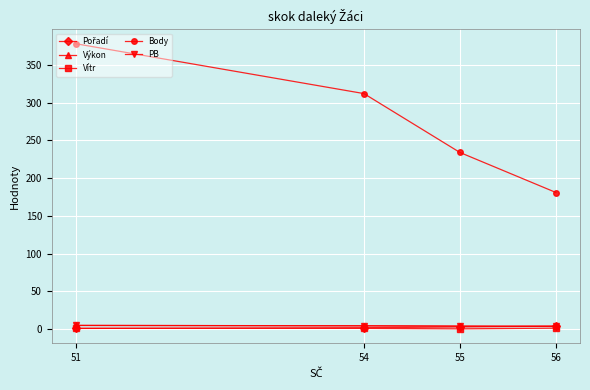

Which label corresponds to the largest value in the chart?

51